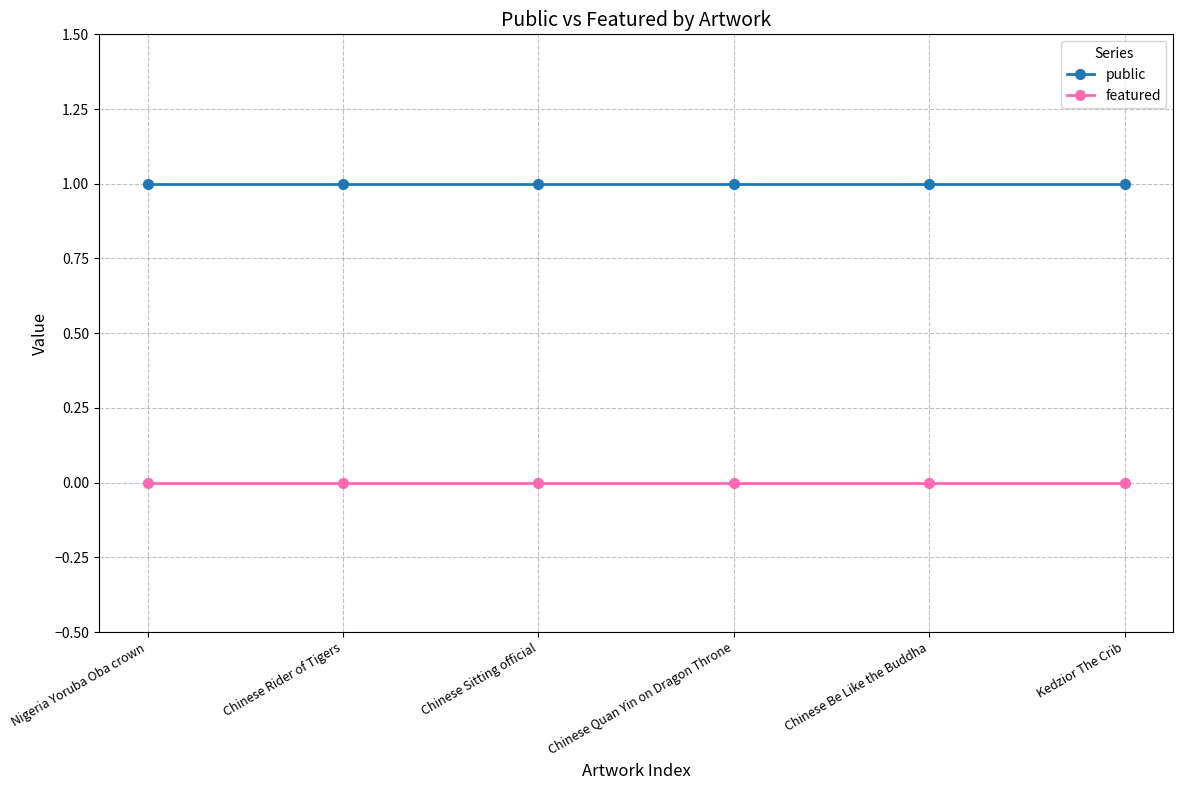

Reading right to left, transcribe all the data shown in this chart.

public: Kedzior The Crib=1	Chinese Be Like the Buddha=1	Chinese Quan Yin on Dragon Throne=1	Chinese Sitting official=1	Chinese Rider of Tigers=1	Nigeria Yoruba Oba crown=1
featured: Kedzior The Crib=0	Chinese Be Like the Buddha=0	Chinese Quan Yin on Dragon Throne=0	Chinese Sitting official=0	Chinese Rider of Tigers=0	Nigeria Yoruba Oba crown=0